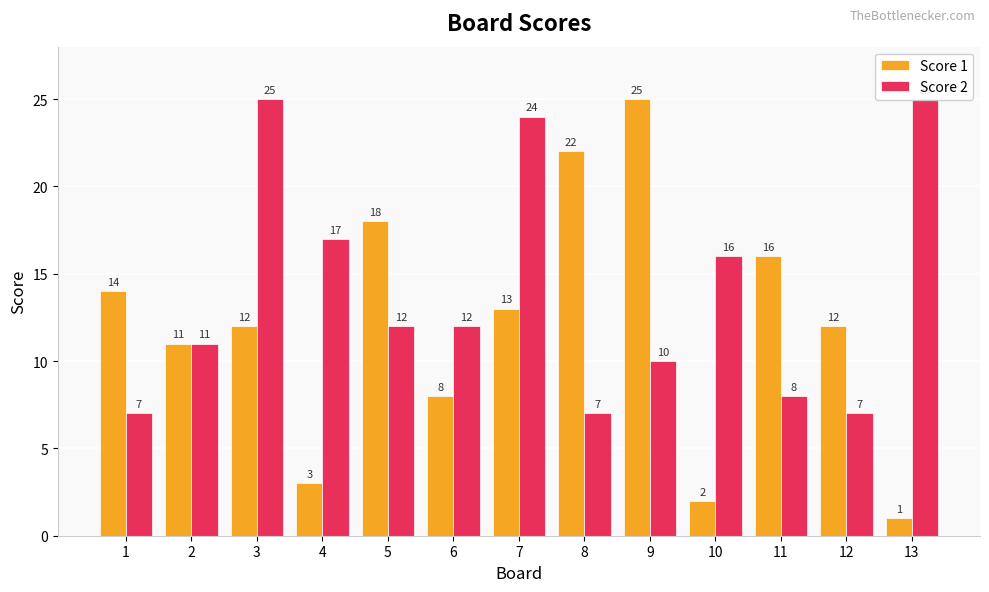

Which series has the widest spread of values?

Score 1